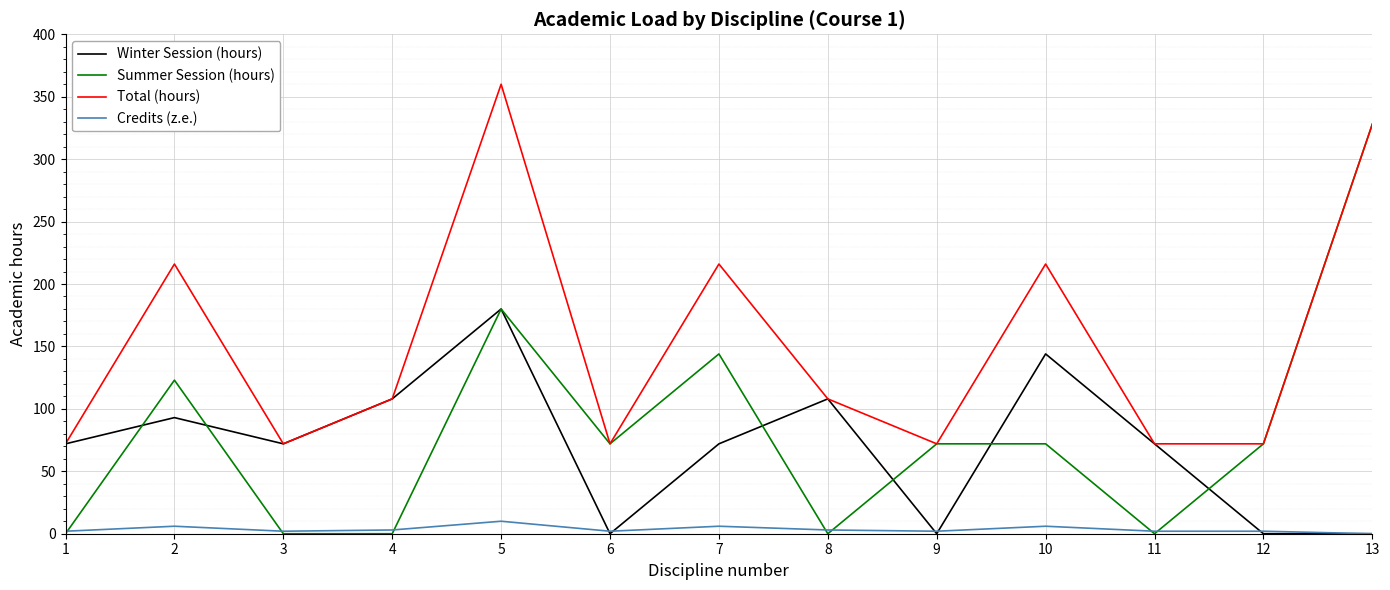

True or false: Total (hours) and Credits (z.e.) cross at least once.

False